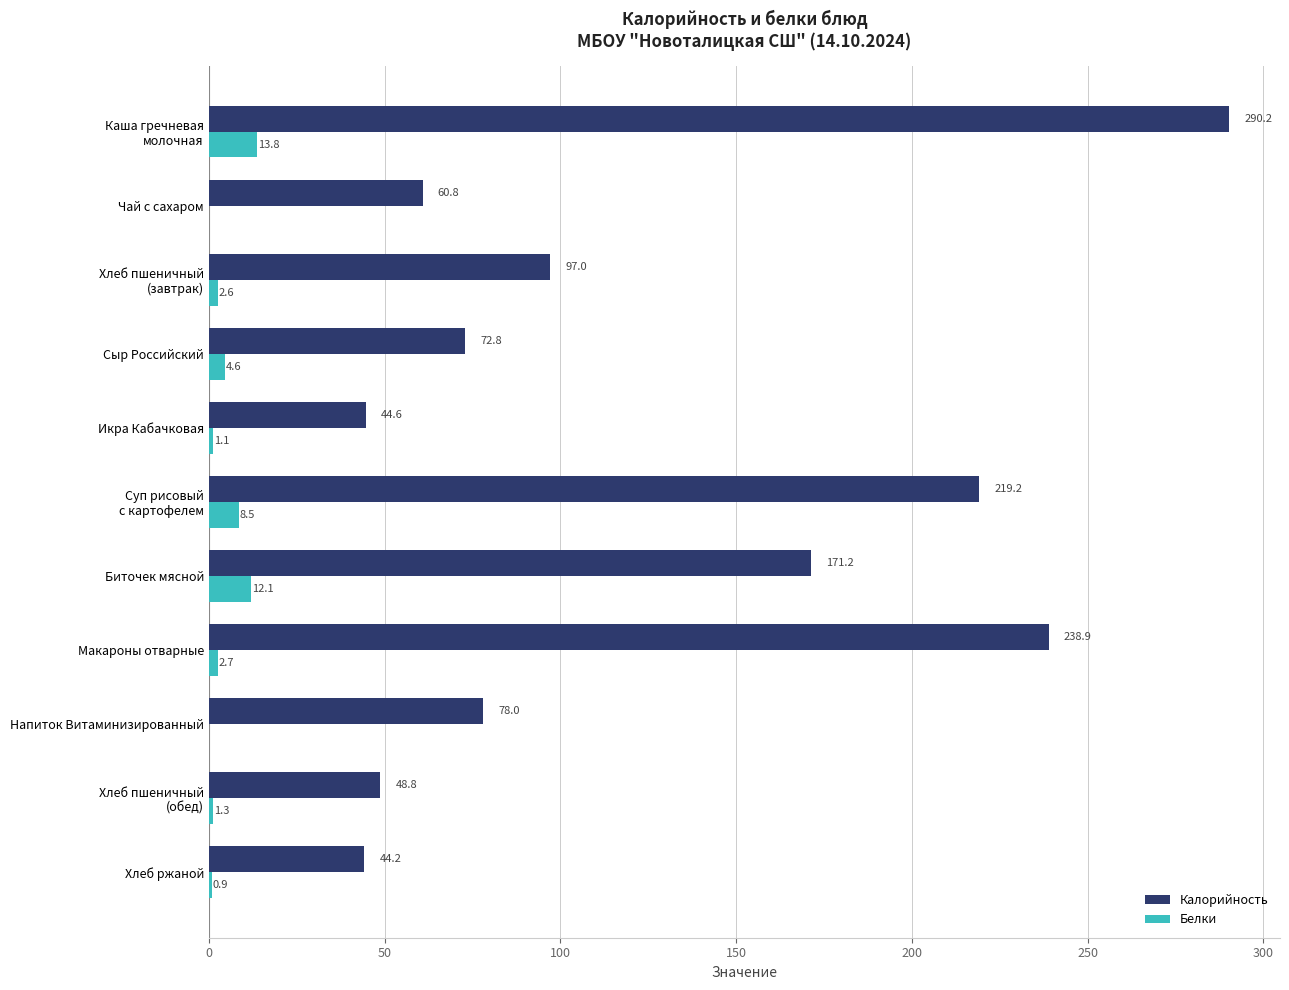

Which series has the largest total across all categories?

Калорийность